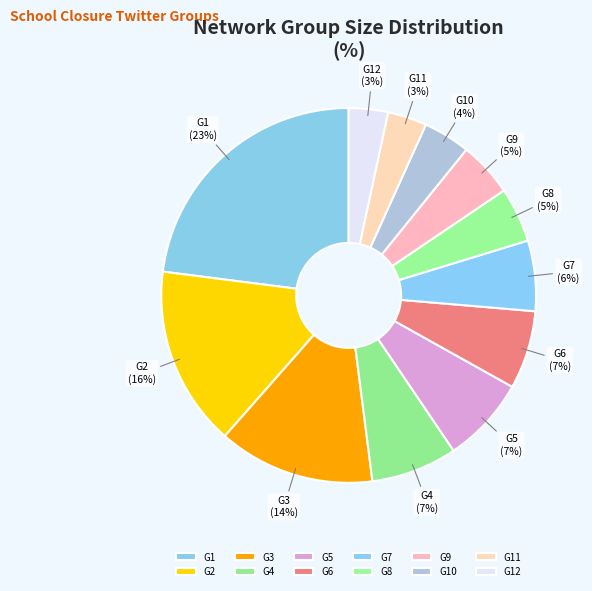

Combined, do G7 and G2 account for over 50%?

No